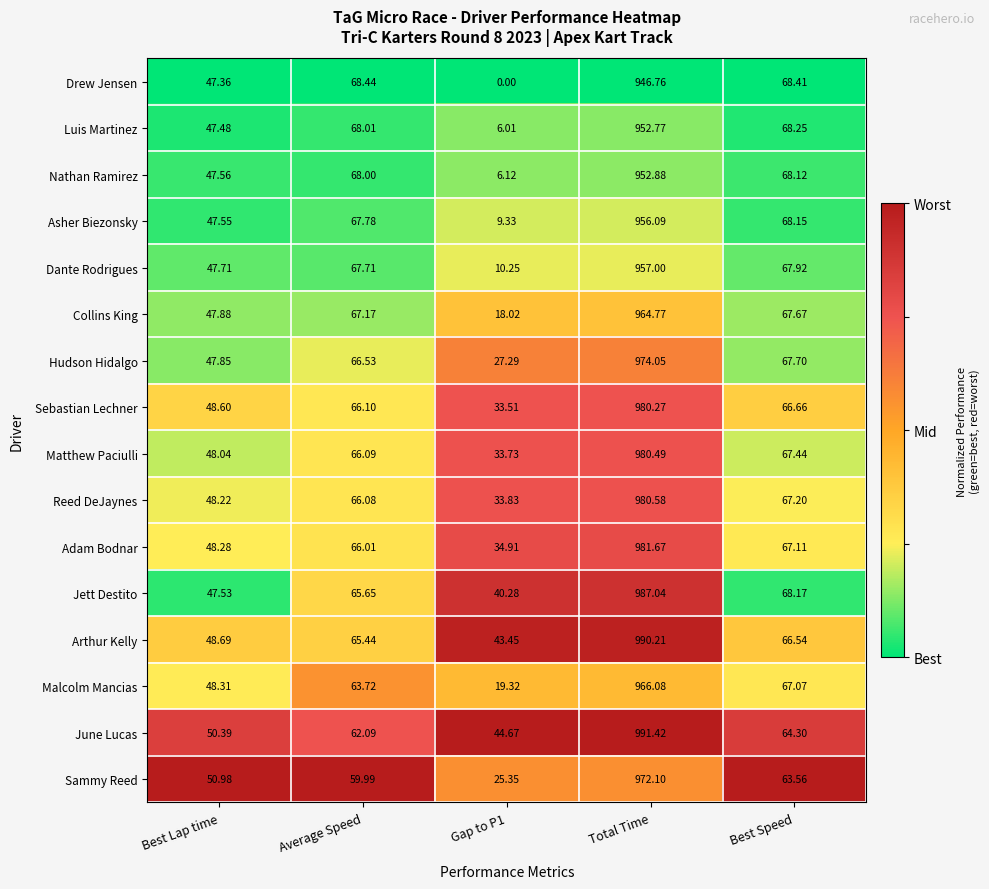

Between Average Speed and Total Time, which series saw the biggest shift?

June Lucas